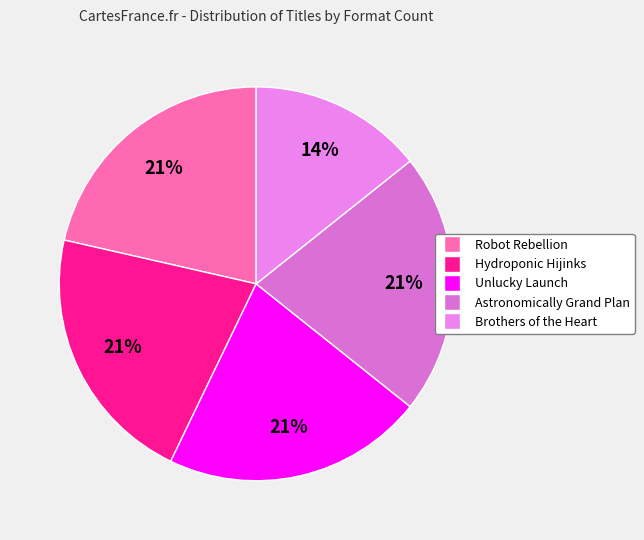

To the nearest percent, what is the average slice percentage?

20%